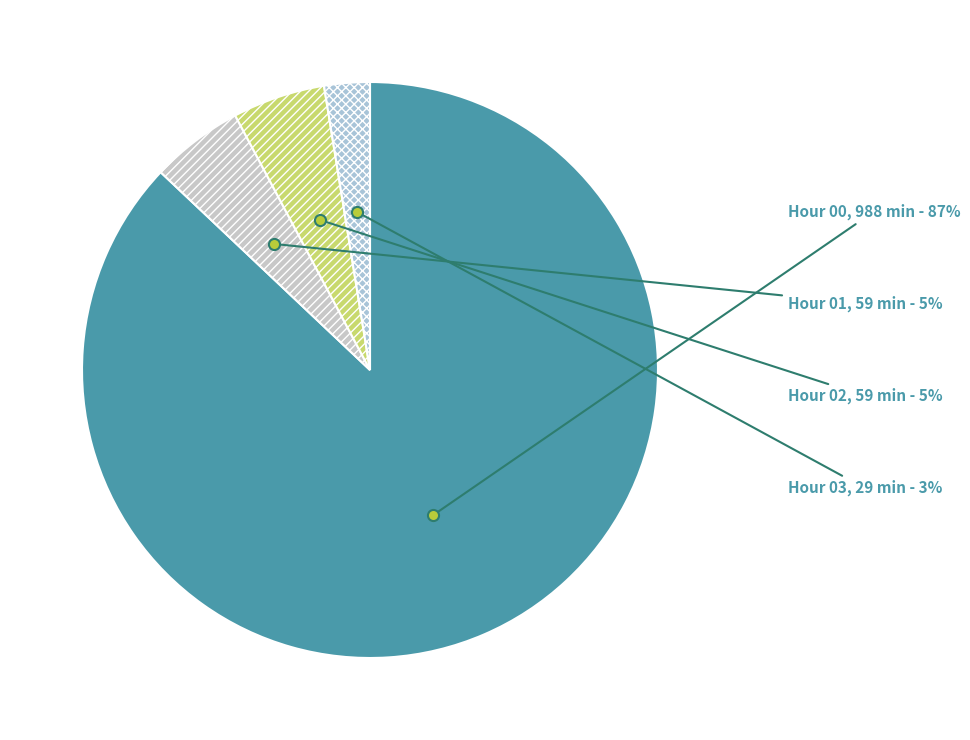

Which slice is the smallest?

Hour 03